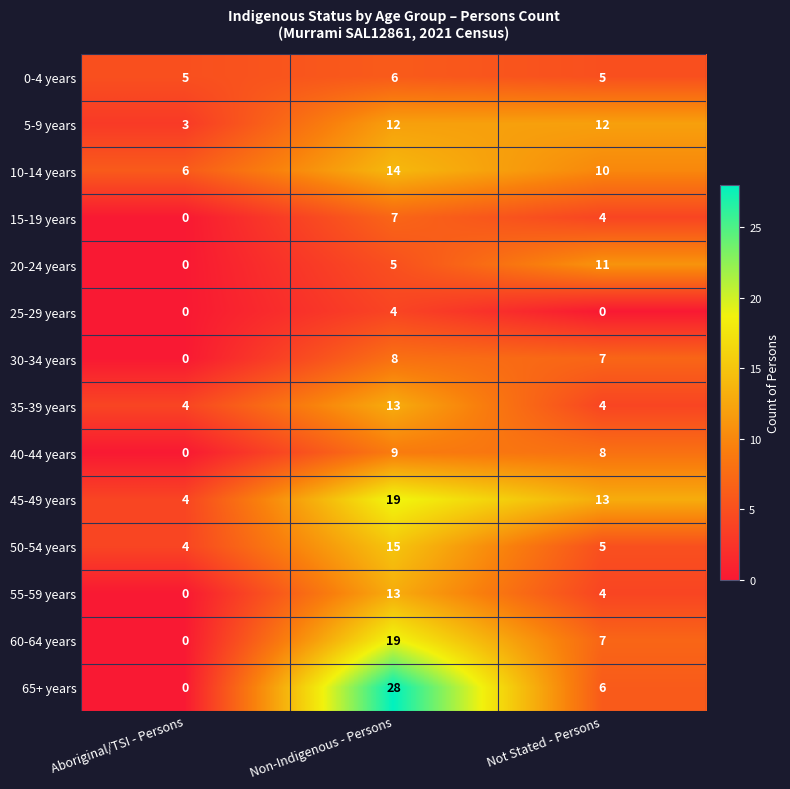

Rank the categories by 45-49 years value from highest to lowest.

Non-Indigenous - Persons, Not Stated - Persons, Aboriginal/TSI - Persons